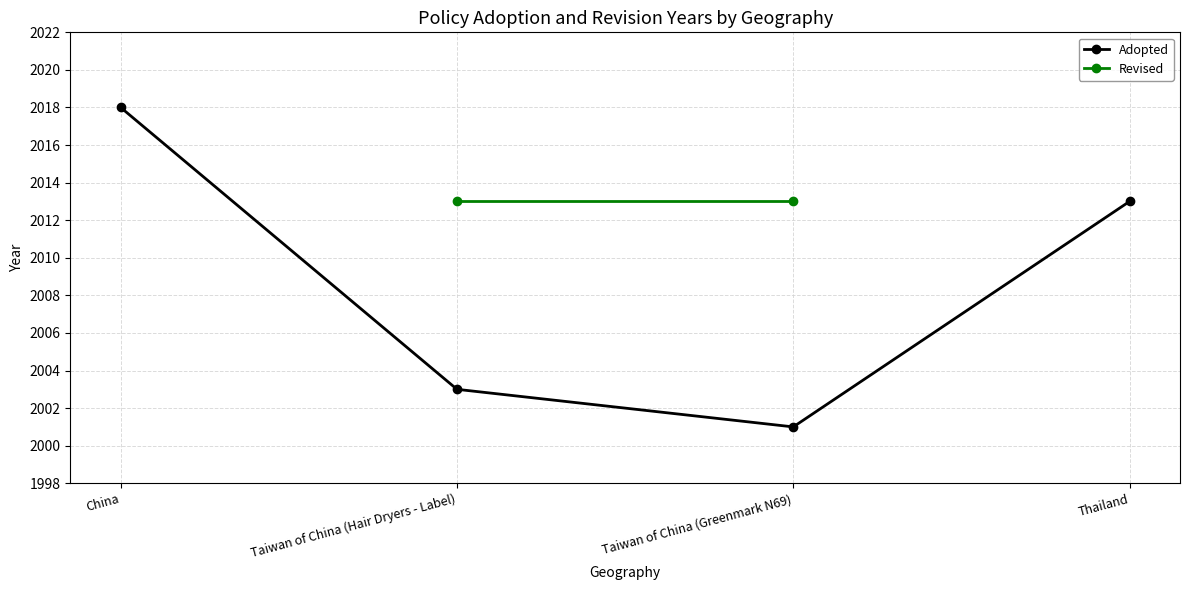

What is the spread (max minus min) of values at Taiwan of China (Hair Dryers - Label)?

10.0